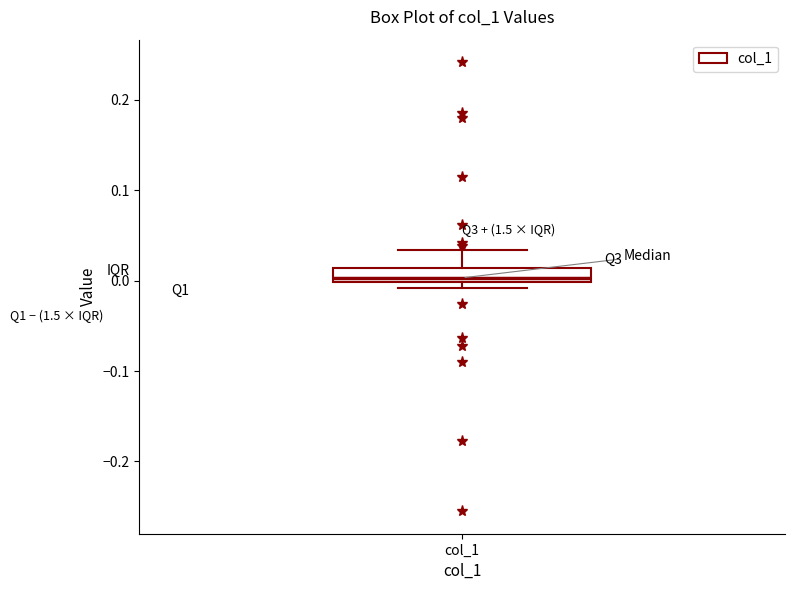

Transcribe this box plot: give where the median line is, the range the box spans, and where the two whiskers end, as read against the y-axis. The values are not printed on the chart, so give them approximately, as read against the axis.

median 0.00 (just above the box's lower edge), box 0.00 to 0.01, whiskers -0.01 to 0.03